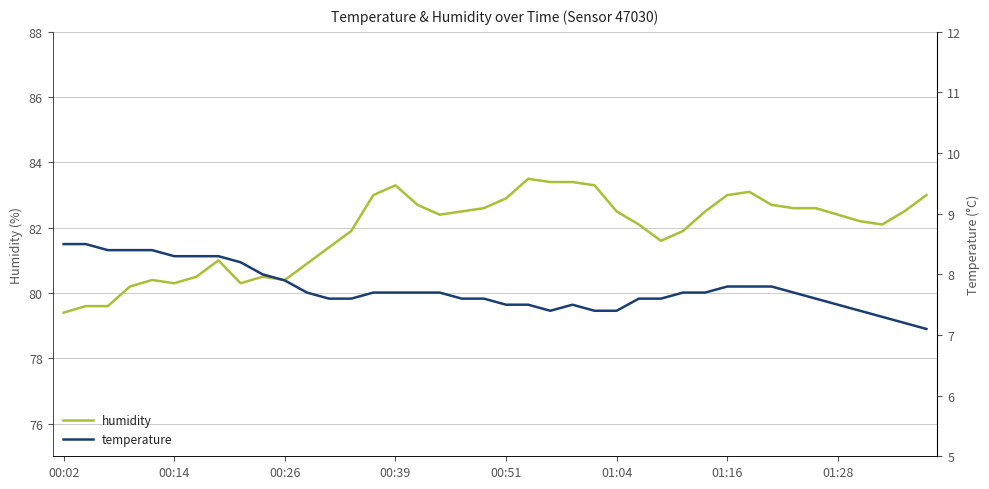

Reading left to right, transcribe all the data shown in this chart.

humidity: 79.4	79.6	79.6	80.2	80.4	80.3	80.5	81.0	80.3	80.5	80.4	80.9	81.4	81.9	83.0	83.3	82.7	82.4	82.5	82.6	82.9	83.5	83.4	83.4	83.3	82.5	82.1	81.6	81.9	82.5	83.0	83.1	82.7	82.6	82.6	82.4	82.2	82.1	82.5	83.0
temperature: 8.5	8.5	8.4	8.4	8.4	8.3	8.3	8.3	8.2	8.0	7.9	7.7	7.6	7.6	7.7	7.7	7.7	7.7	7.6	7.6	7.5	7.5	7.4	7.5	7.4	7.4	7.6	7.6	7.7	7.7	7.8	7.8	7.8	7.7	7.6	7.5	7.4	7.3	7.2	7.1